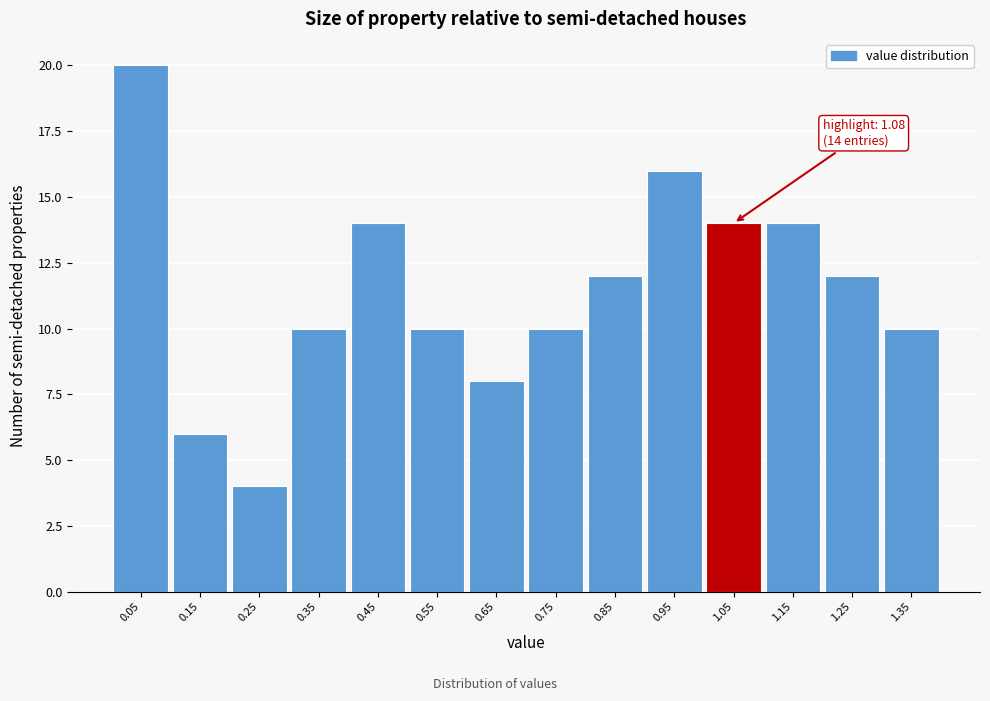

Over which range of the x-axis is the bar tallest?

0.0 to 0.1